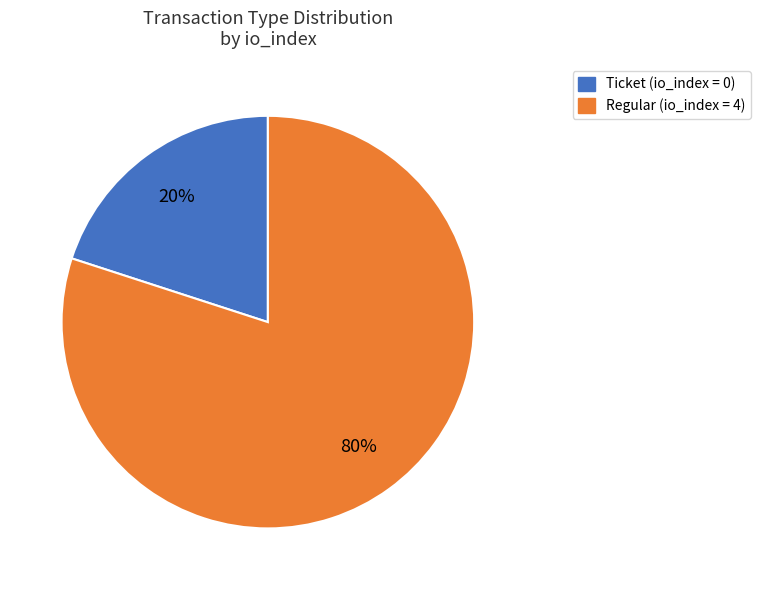

To the nearest percent, what is the difference between the largest and smallest slice percentages?

60%